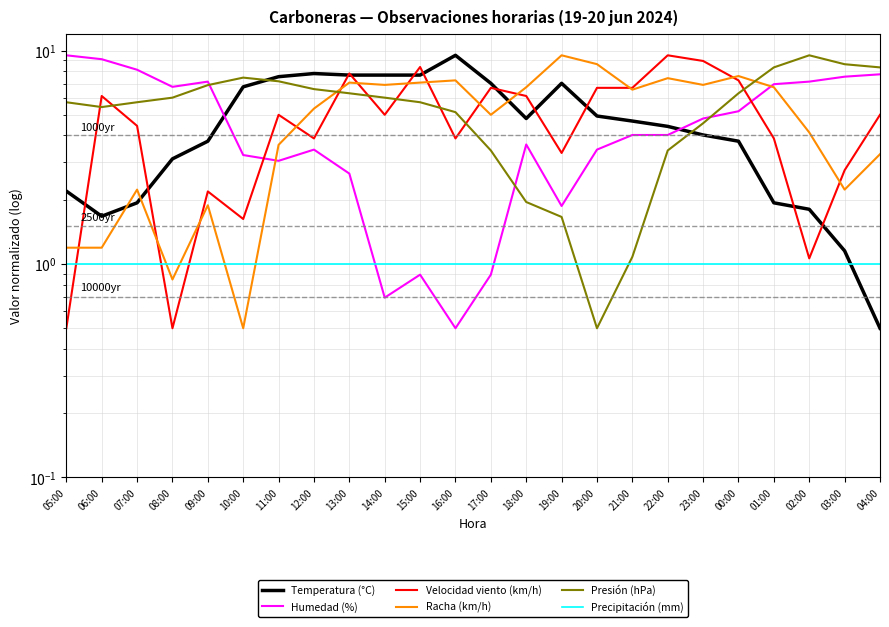

Is this an area chart (filled region under the line)?

No